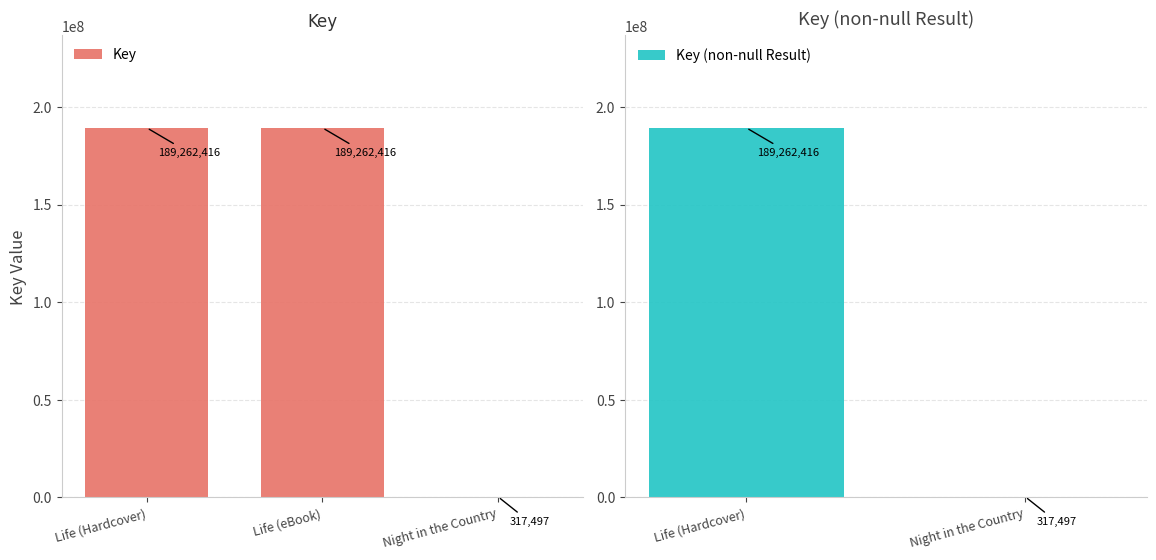

Does the chart contain any negative values?

No